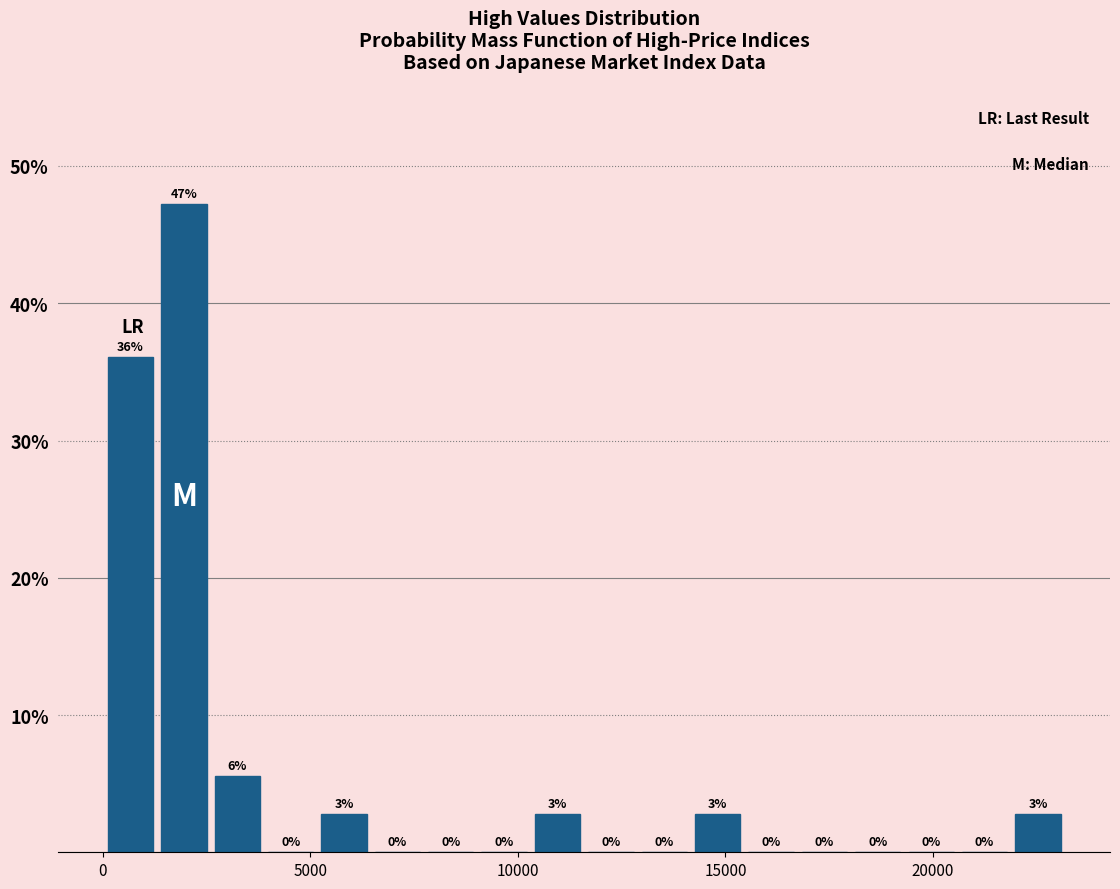

Around what value on the x-axis is the tallest bar? Give the approximate position of its centre, as read against the axis.

2000